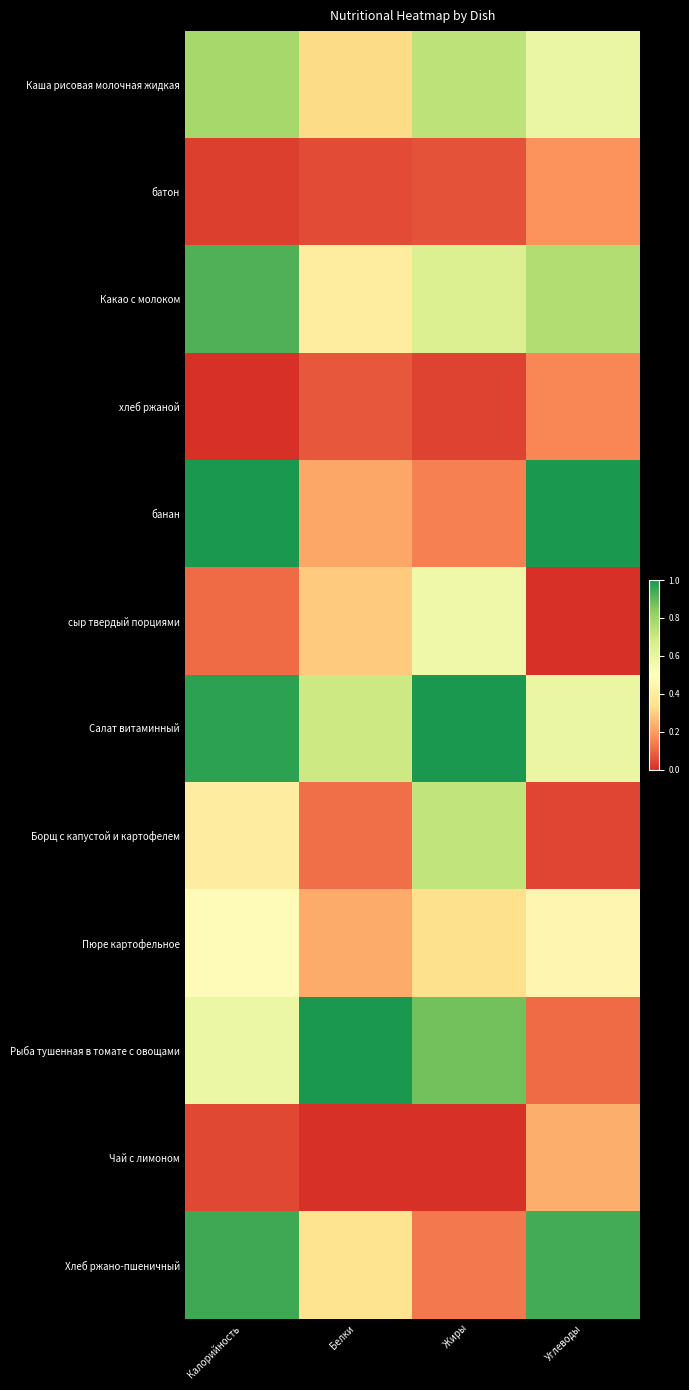

At how many categories does at least one series exceed 0?

4